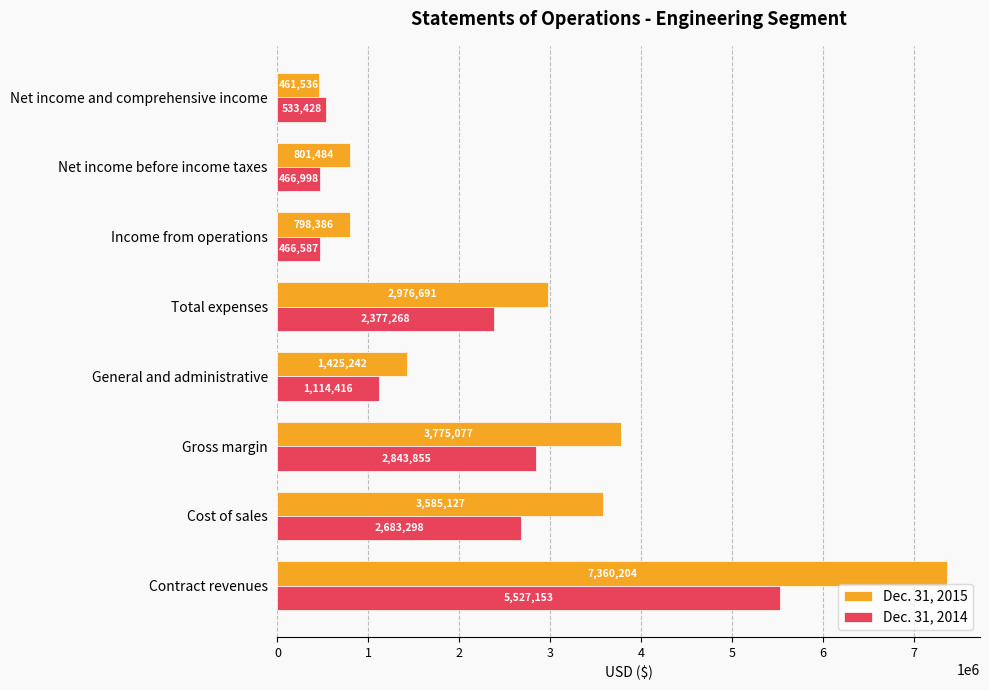

Which series has the largest total across all categories?

Dec. 31, 2015